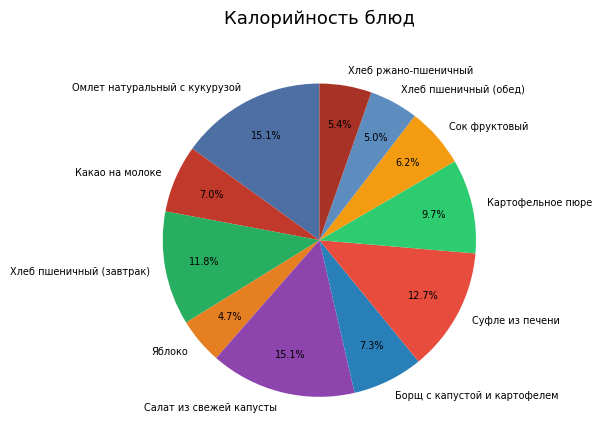

To the nearest percent, what percentage of the pie is Картофельное пюре?

10%